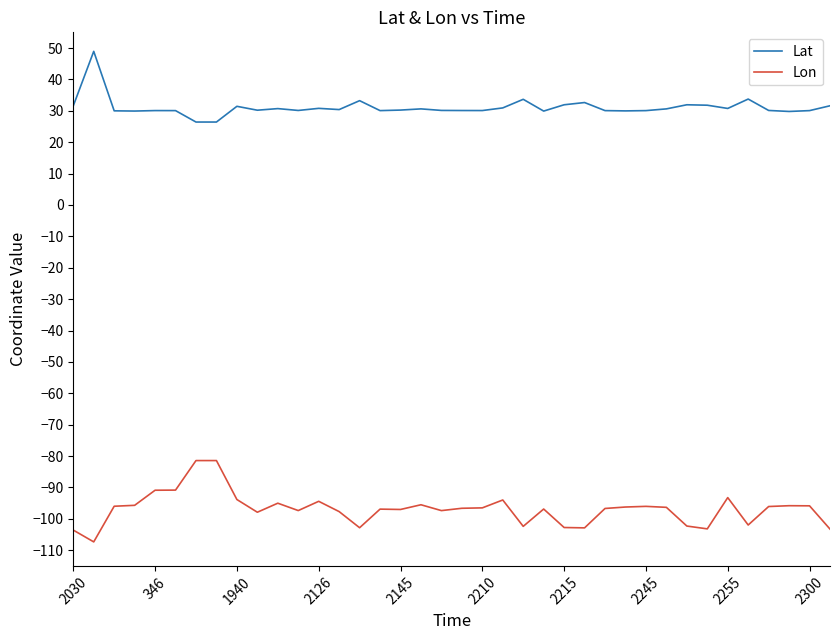

What is the minimum value for Lat?

26.4